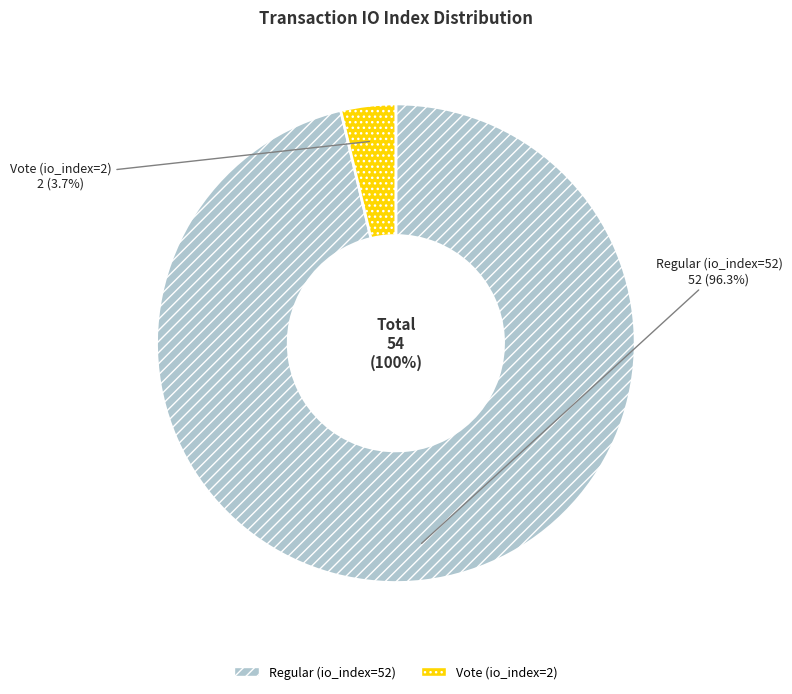

To the nearest percent, what is the combined percentage of tx_index_2 and tx_index_52?

100%